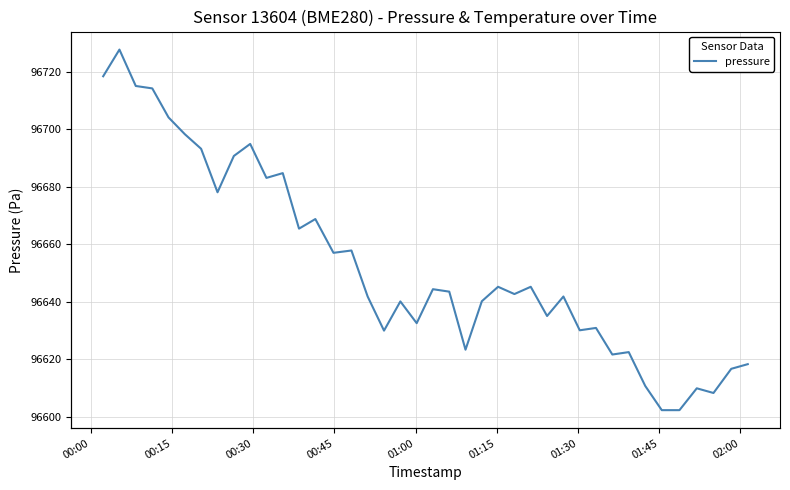

Reading right to left, extract all data points from this chart.

pressure: 96618.3	96616.7	96608.3	96609.9	96602.3	96602.3	96610.7	96622.5	96621.7	96630.9	96630.1	96641.8	96635.1	96645.2	96642.7	96645.2	96640.2	96623.3	96643.5	96644.4	96632.6	96640.1	96630.0	96641.8	96657.8	96657.0	96668.8	96665.4	96684.8	96683.1	96694.9	96690.7	96678.1	96693.2	96698.3	96704.1	96714.2	96715.1	96727.7	96718.4
temperature: -5.0	-5.1	-5.1	-5.0	-5.0	-5.0	-5.0	-5.0	-4.9	-4.9	-5.0	-4.9	-4.8	-4.9	-4.9	-4.9	-5.0	-5.0	-4.9	-4.9	-4.8	-4.8	-4.7	-4.8	-4.9	-5.0	-4.9	-4.9	-4.9	-4.9	-5.0	-5.0	-5.0	-5.0	-5.0	-4.9	-4.9	-4.8	-4.9	-4.8